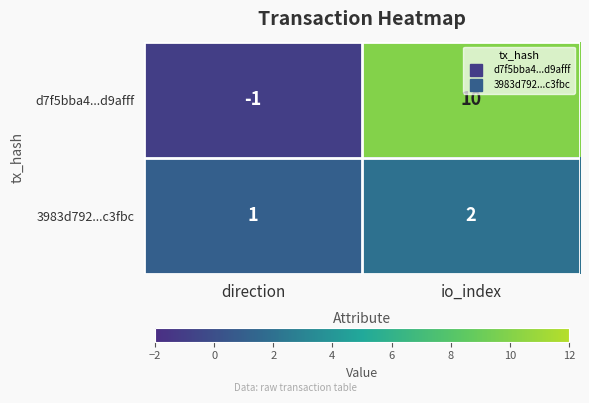

What is the difference between the highest and lowest values at io_index?

8